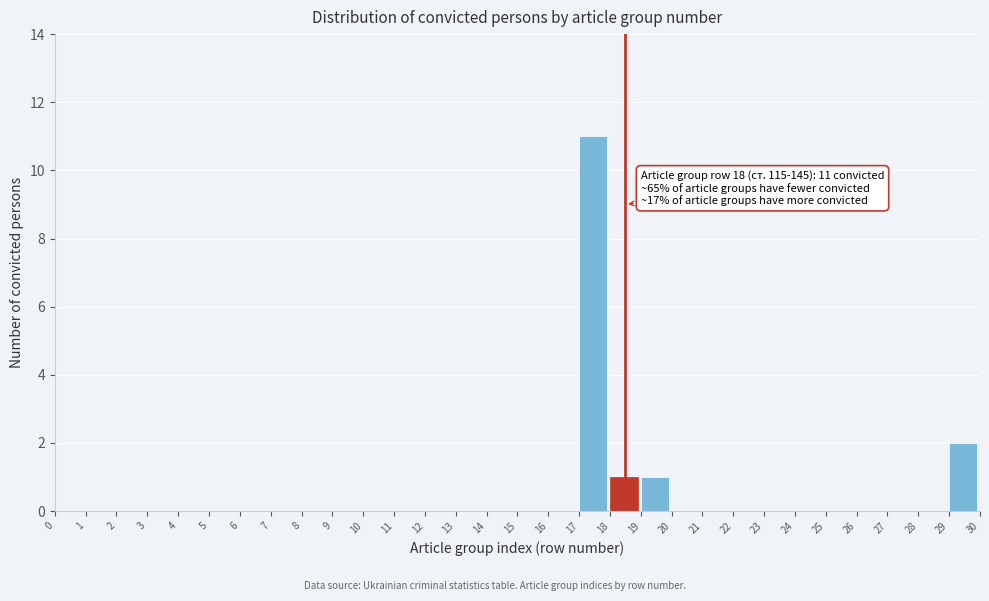

Which range on the x-axis has the tallest bar?

17 to 18